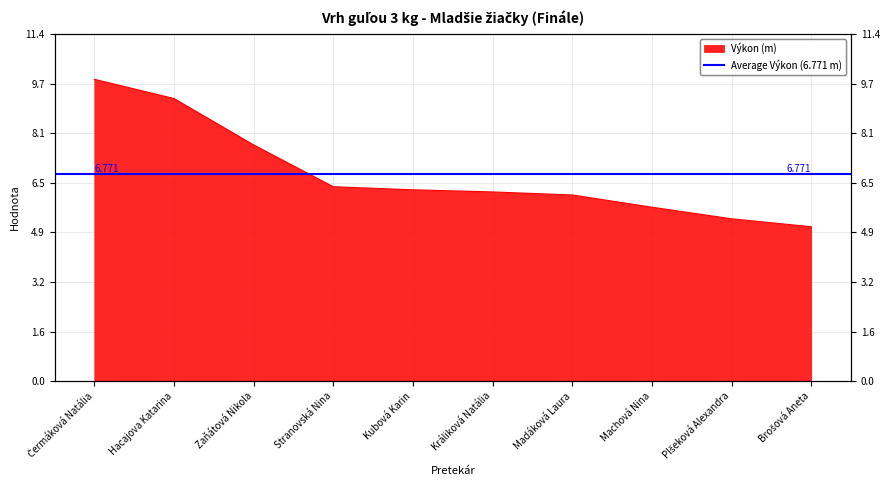

The chart shows a value of 5.3 at Plšeková Alexandra. True or false?

True